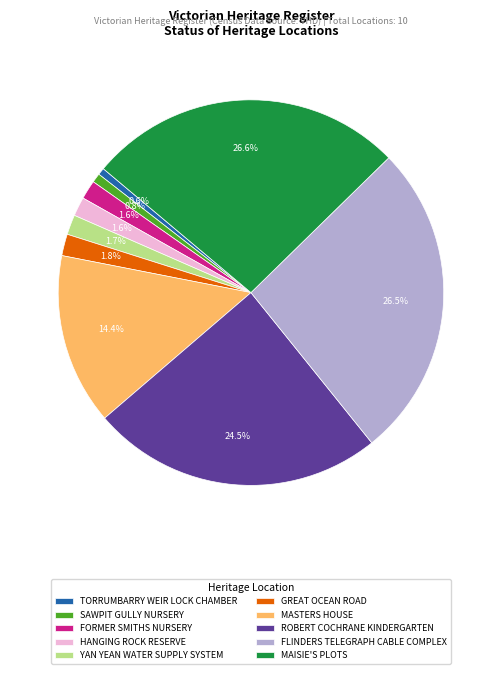

How many slices are in this pie chart?

10